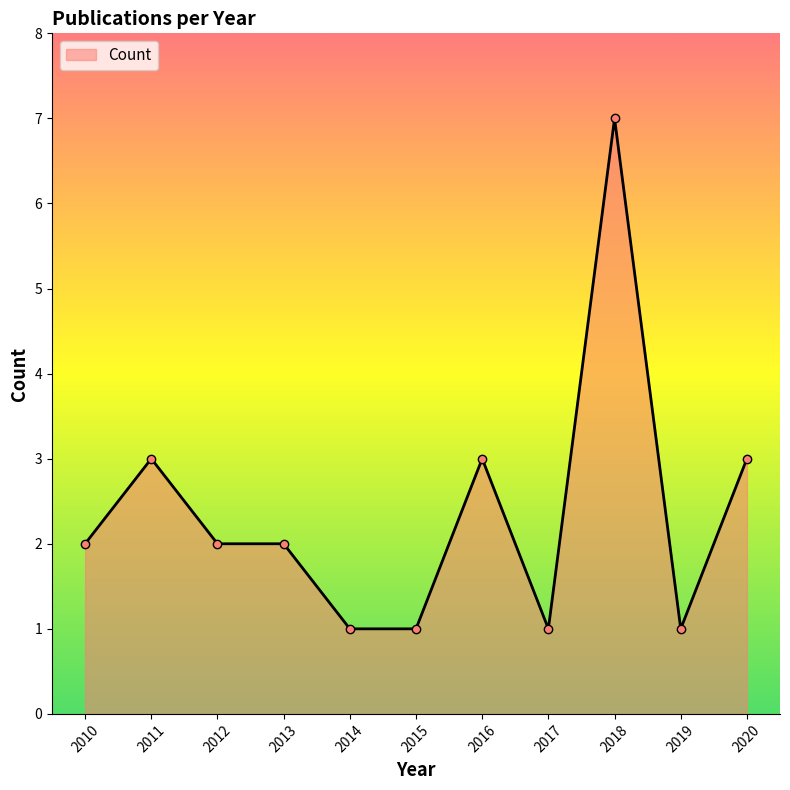

Which has a higher value, 2015 or 2011?

2011